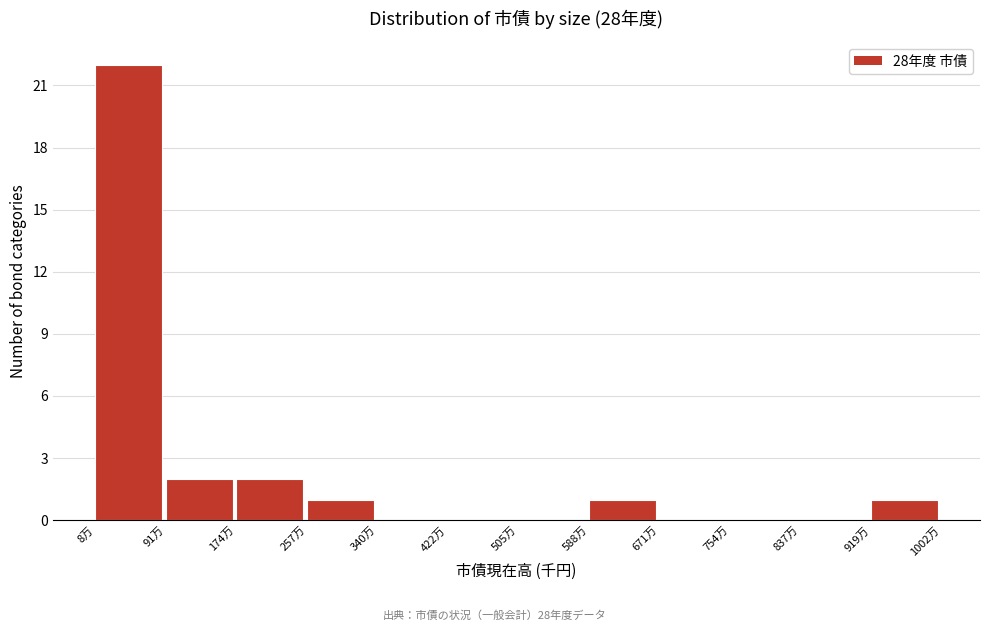

Reading left to right, extract all data points from this chart.

8万=22	91万=2	174万=2	257万=1	340万=0	422万=0	505万=0	588万=1	671万=0	754万=0	837万=0	919万=1